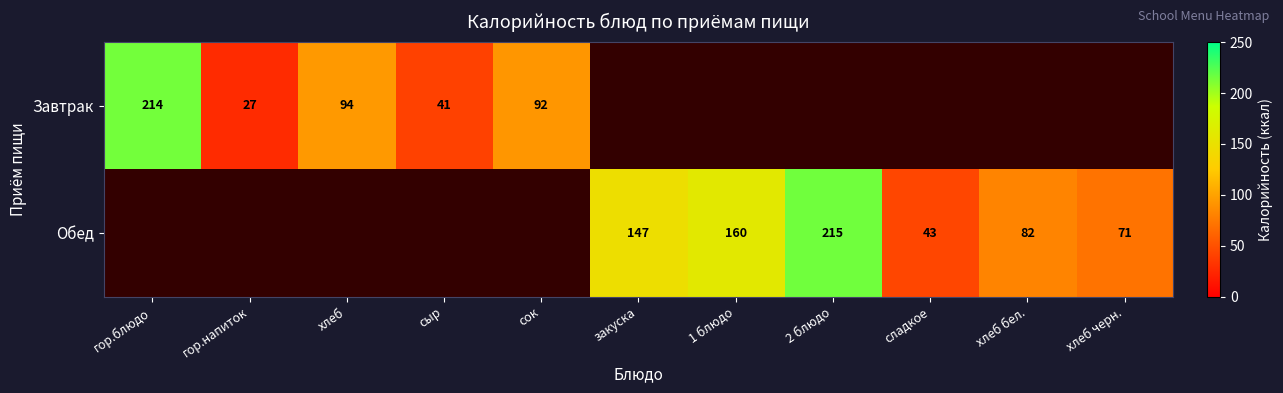

The value of Завтрак at гор.блюдо is 359. True or false?

False